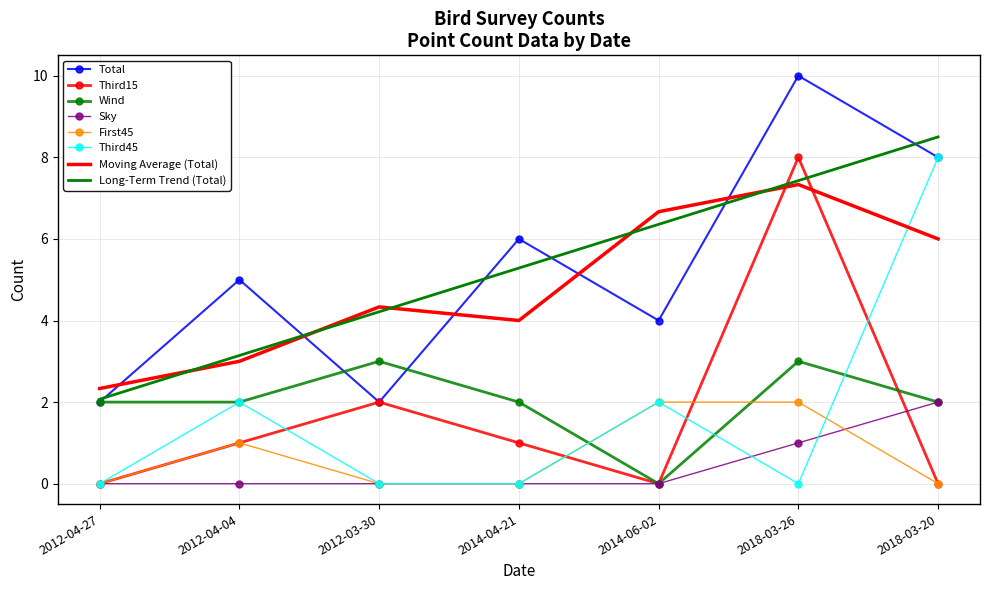

How many interior local valleys does the Third15 series have?

1